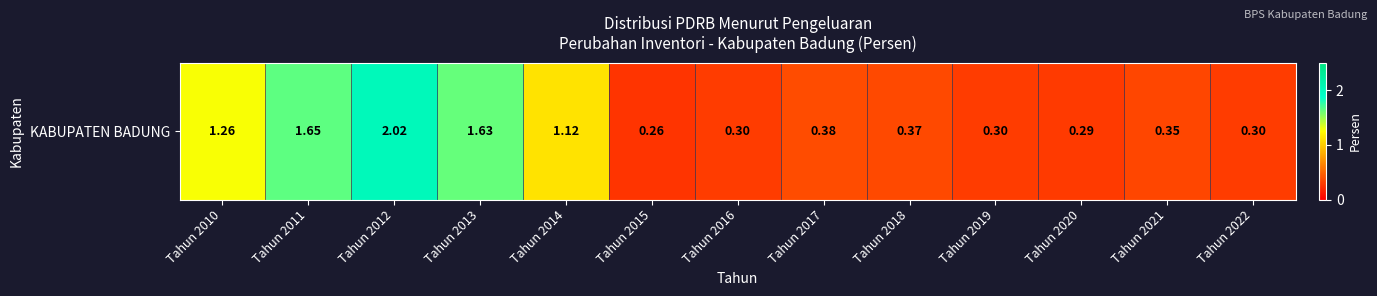

The chart shows a value of 0.4 at Tahun 2018. True or false?

True